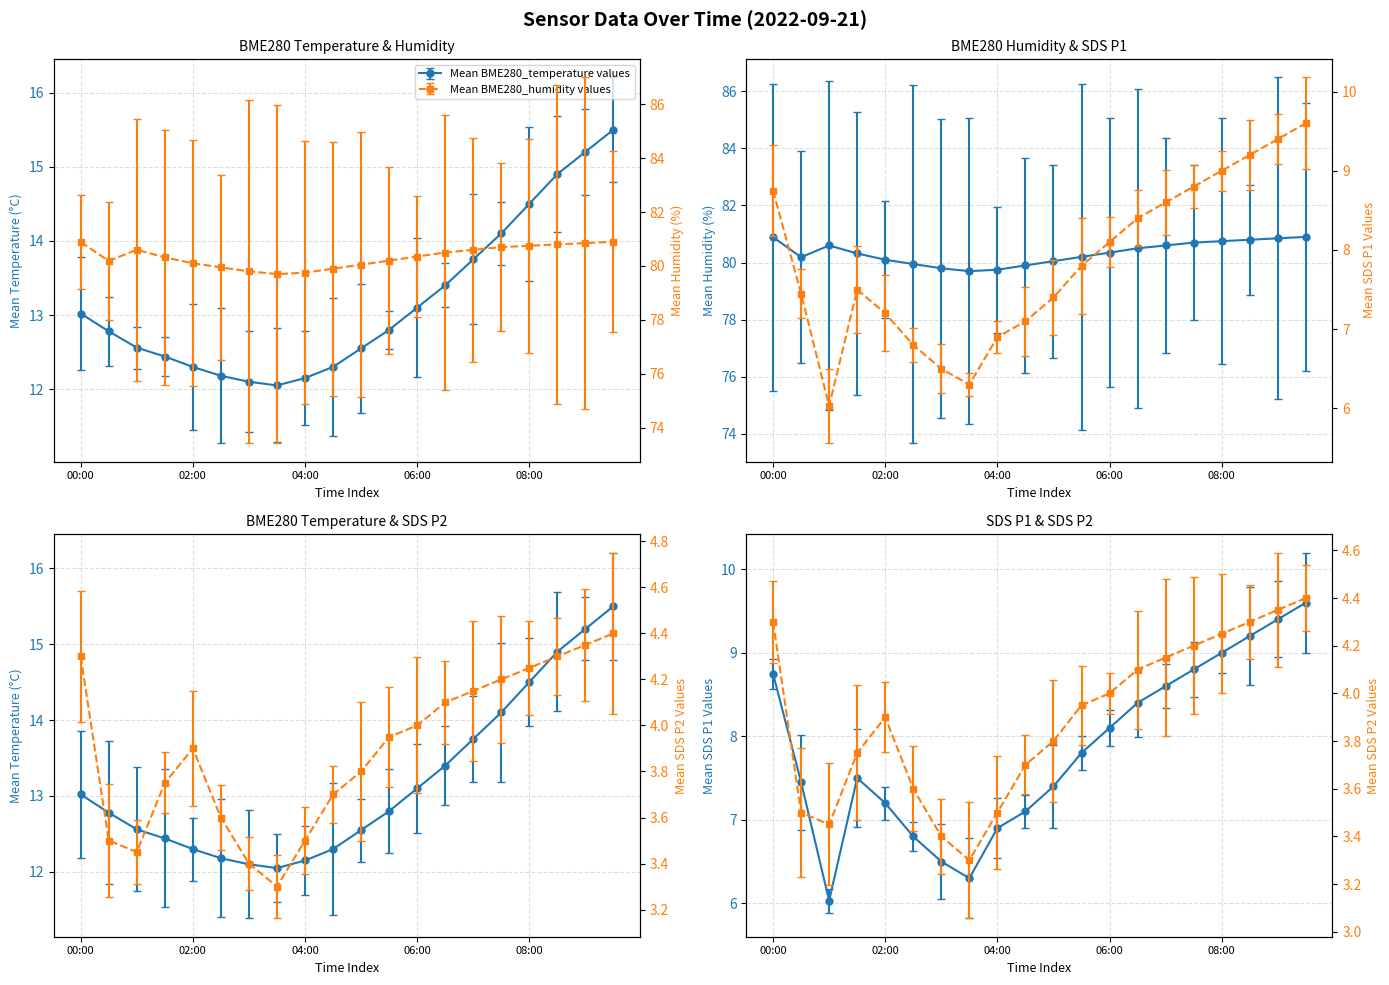

How many data points in SDS_P1 are less than 7?

5